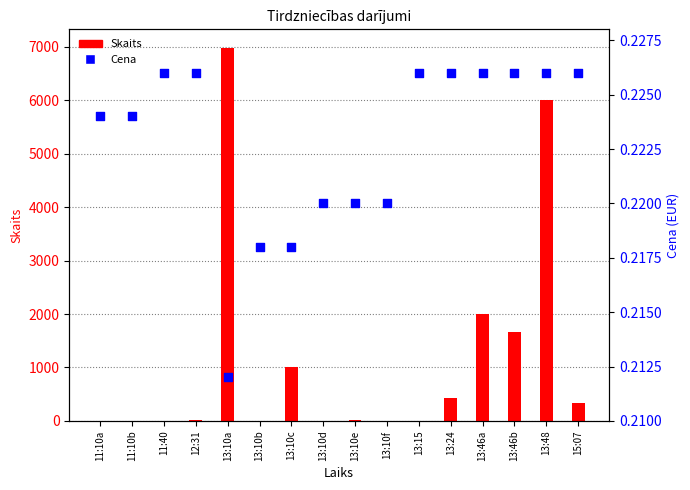

Which series has the largest total across all categories?

Skaits